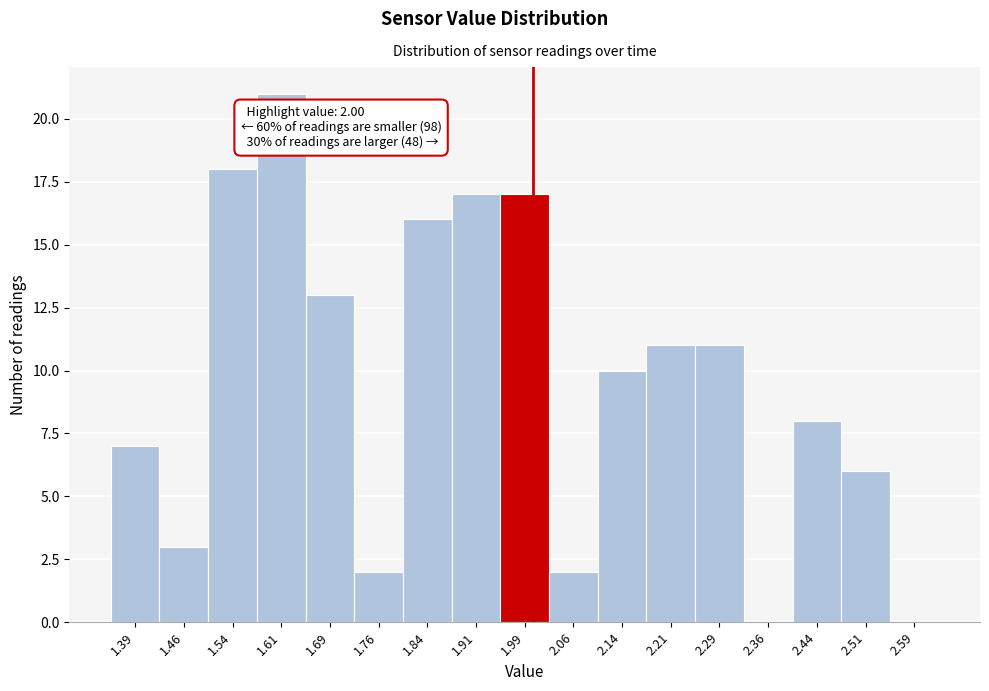

Which range on the x-axis has the tallest bar?

1.575 to 1.650